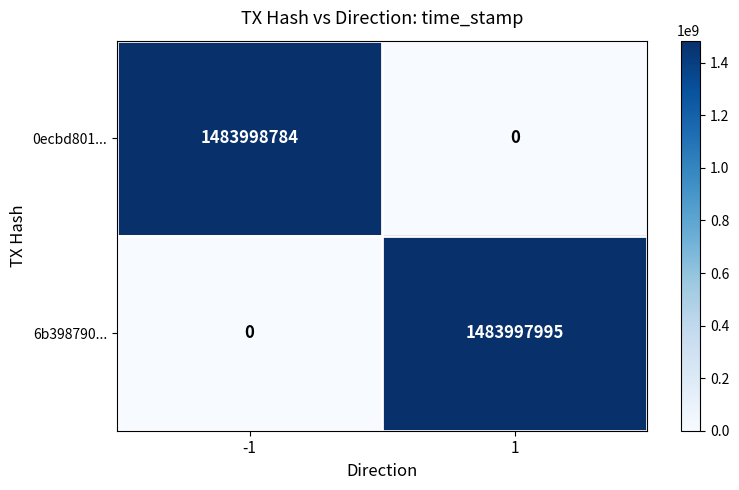

Which series changed the most between -1 and 1?

0ecbd801...